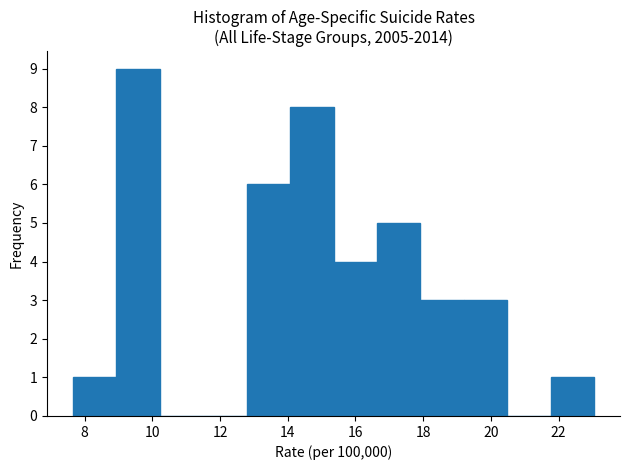

Reading left to right, transcribe this chart: for each bar, give the range it covers on the x-axis and its height. Neither the bar edges nor the heights are printed on the chart, so give them approximately, as read against the axes.

7.6 to 9.0: 1
9.0 to 10.2: 9
10.2 to 11.6: 0
11.6 to 12.8: 0
12.8 to 14.0: 6
14.0 to 15.4: 8
15.4 to 16.6: 4
16.6 to 18.0: 5
18.0 to 19.2: 3
19.2 to 20.4: 3
20.4 to 21.8: 0
21.8 to 23.0: 1